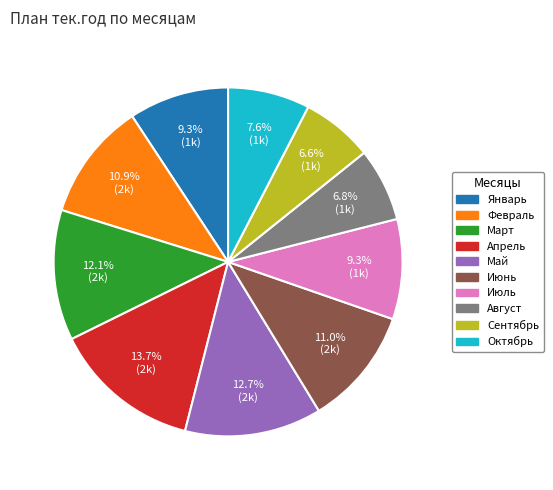

How many segments does this pie chart have?

10